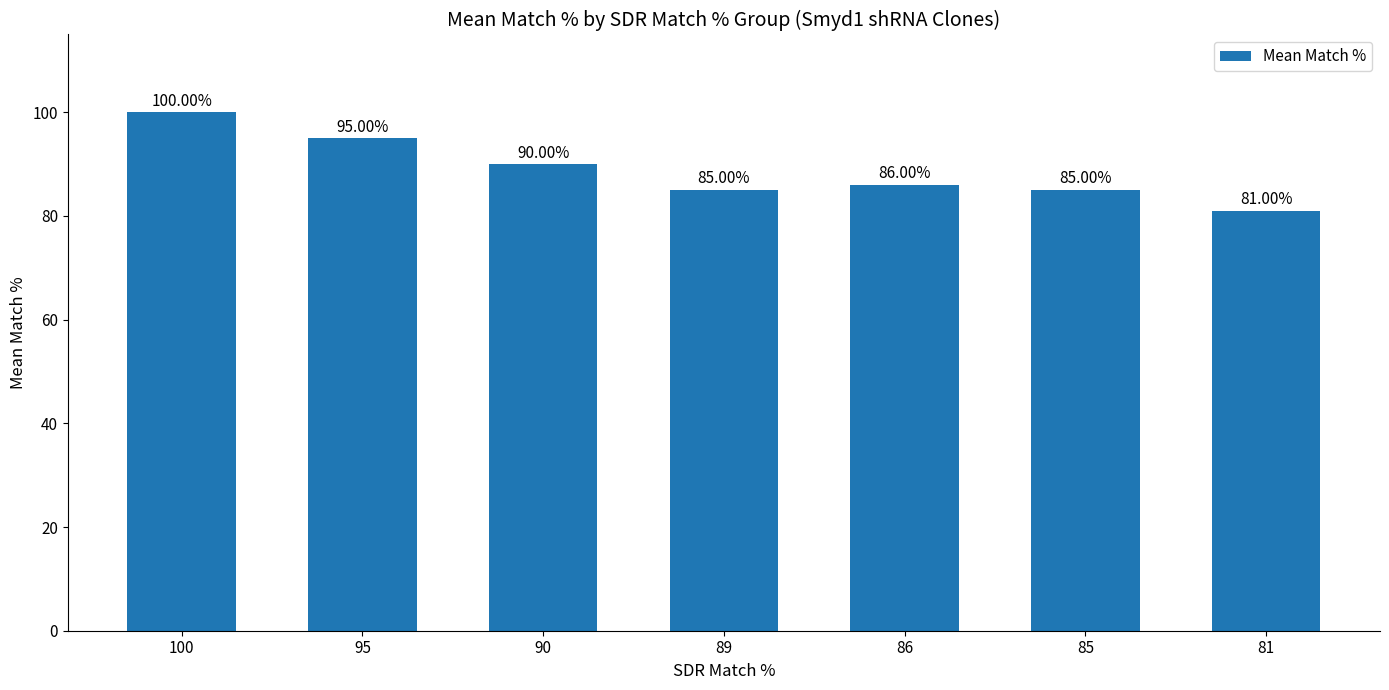

How many values are below 86?

3